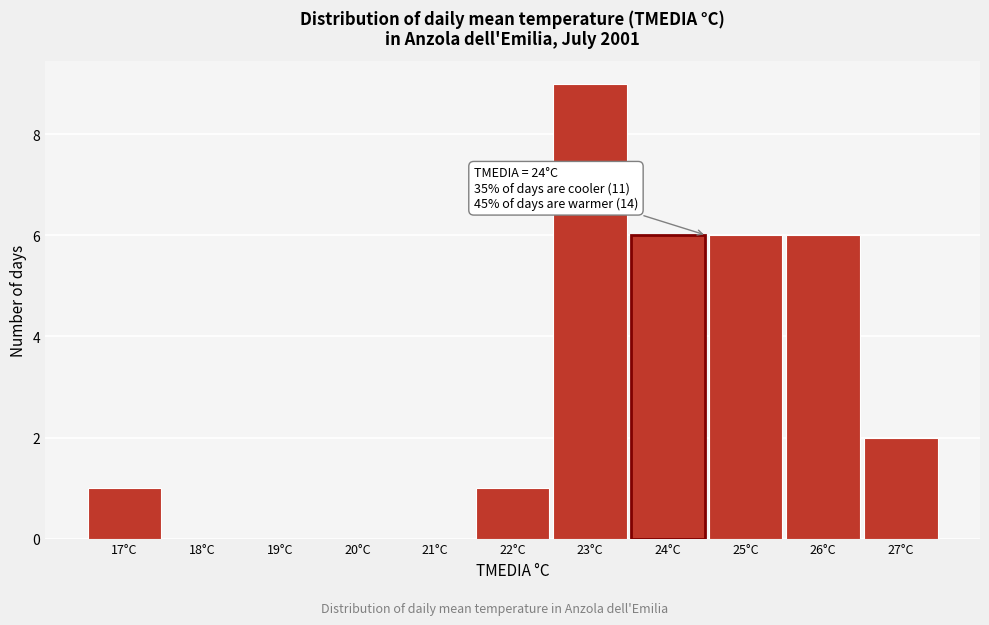

Over which range of the x-axis is the bar tallest?

22.5 to 23.5